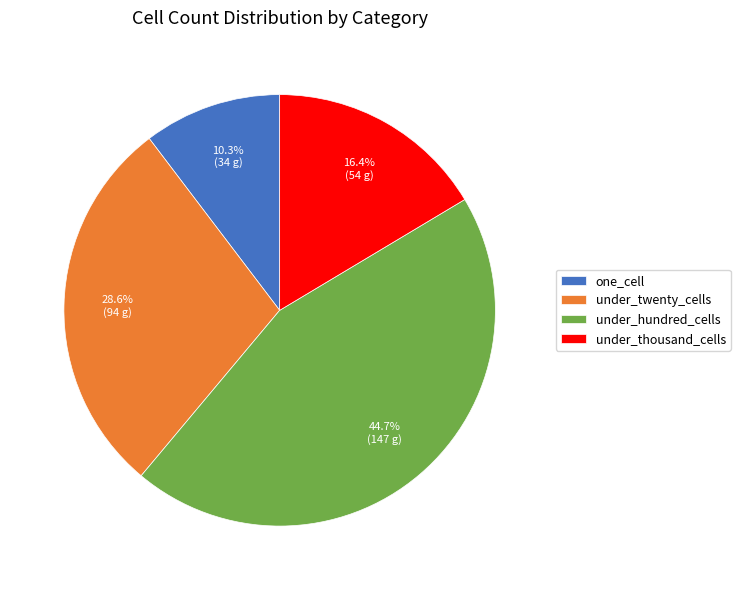

Combined, what portion of the pie is under_hundred_cells and under_thousand_cells?

61.1%